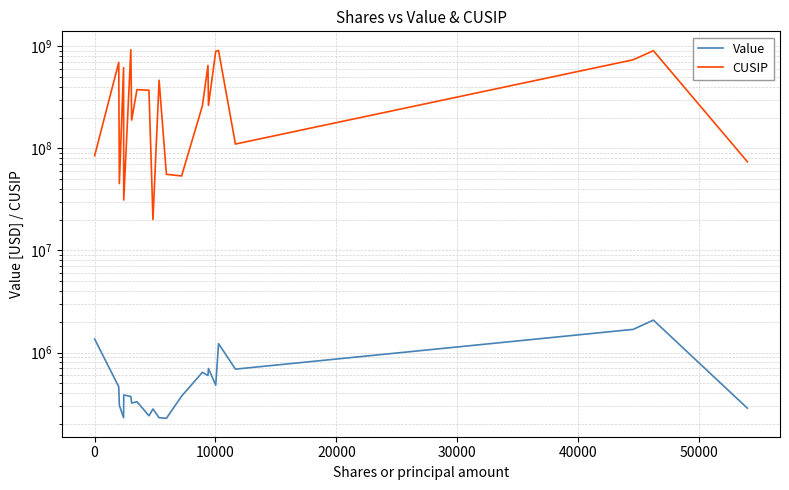

True or false: Value has a value of 163722 at 21.

False